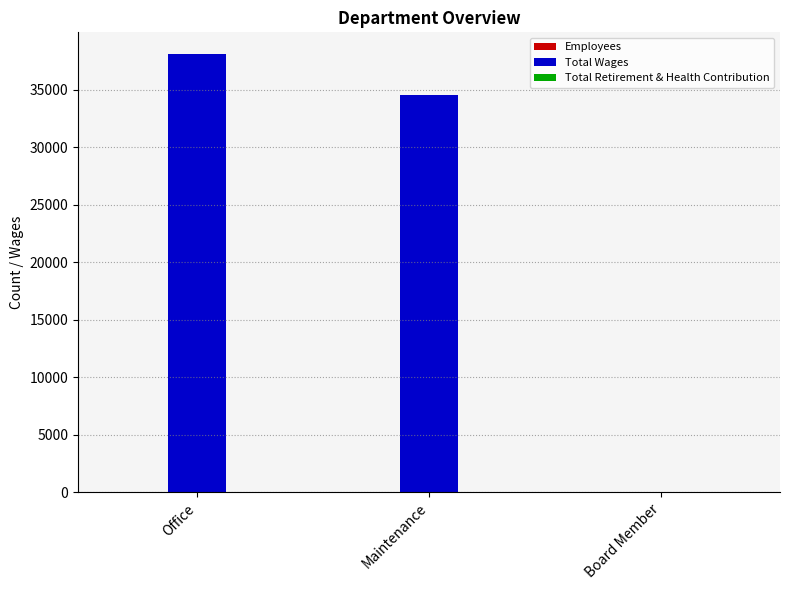

At which category does the chart reach its peak across all series?

Office